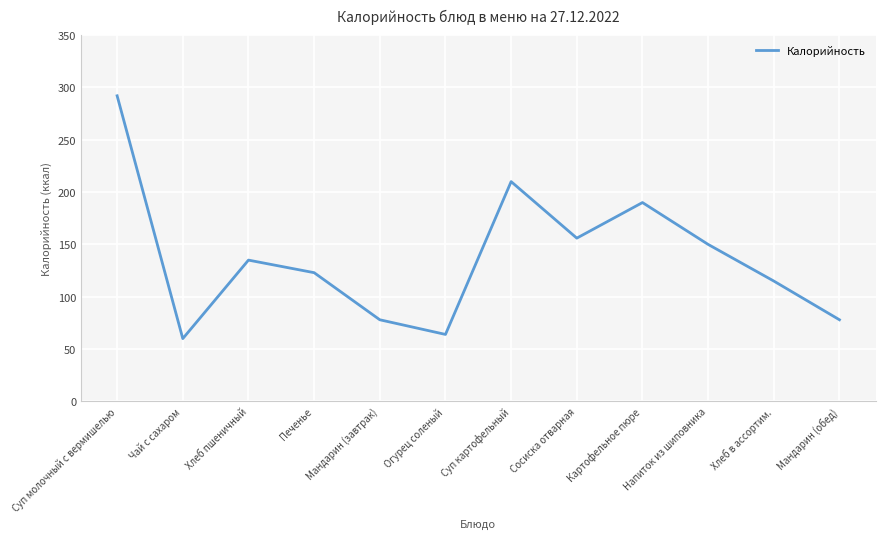

True or false: there are more than 1 points higher than both neighbors.

True